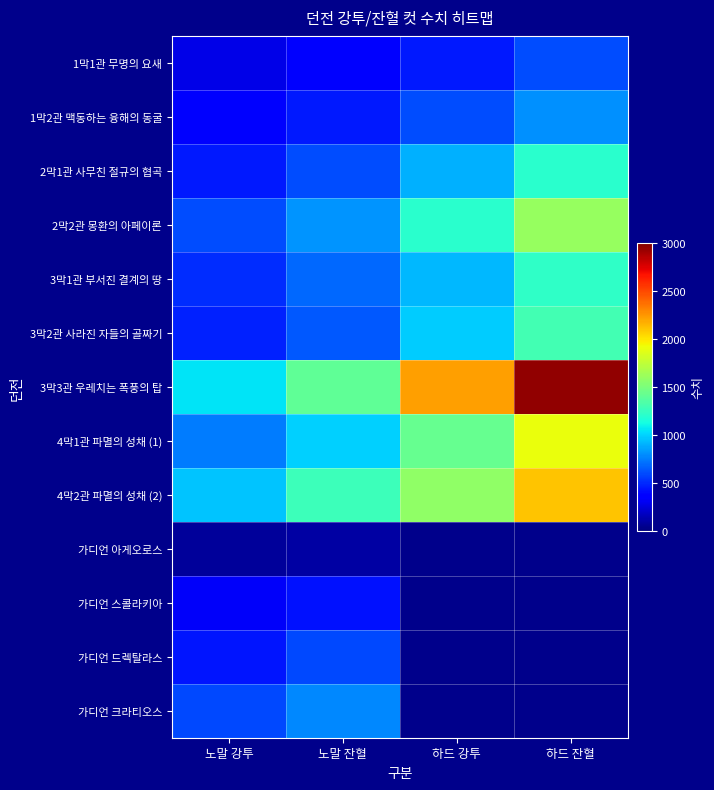

Which category has the highest value in the 4막2관 파멸의 성채 (2) series?

하드 잔혈